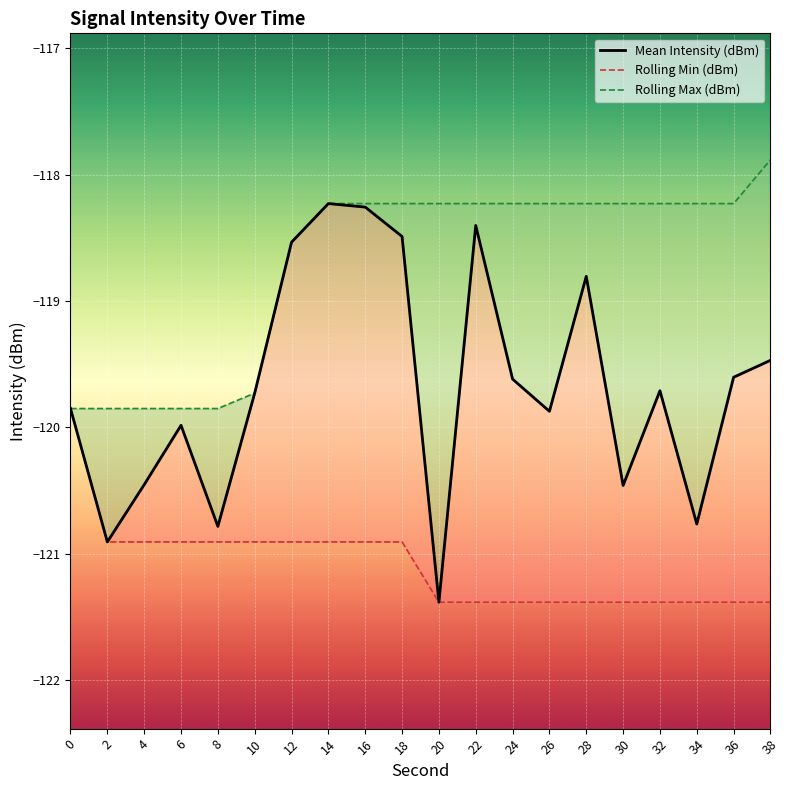

The value of Rolling Min (dBm) at 8 is -55.5. True or false?

False